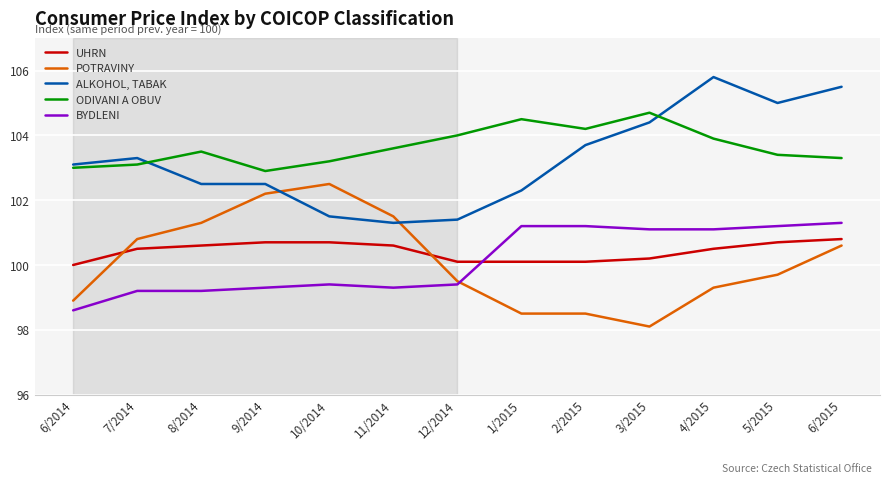

At 2/2015, list the series in order from largest to smallest.

ODIVANI A OBUV, ALKOHOL, TABAK, BYDLENI, UHRN, POTRAVINY